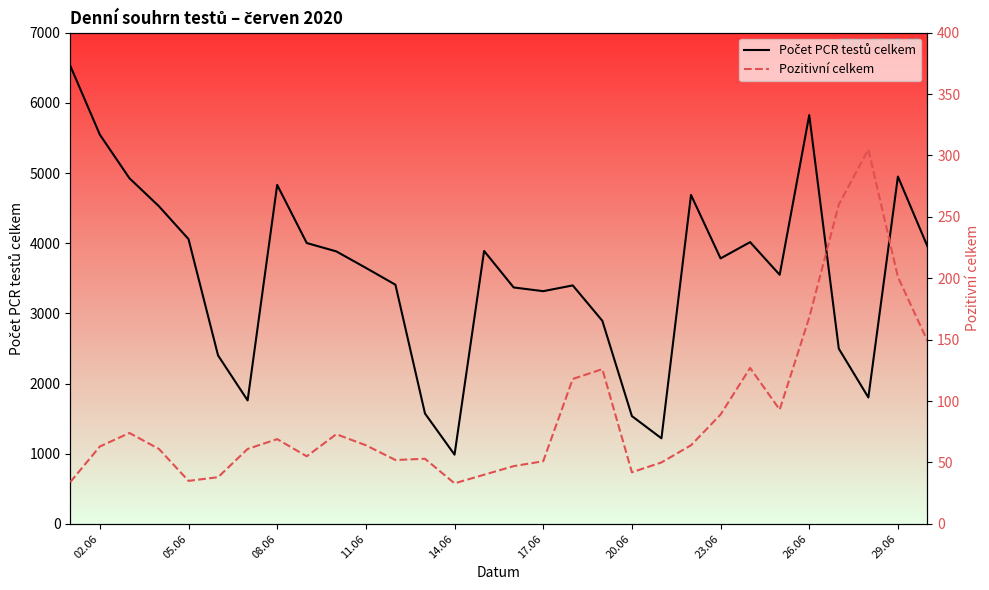

The value of Pozitivní celkem at 27 is 533. True or false?

False